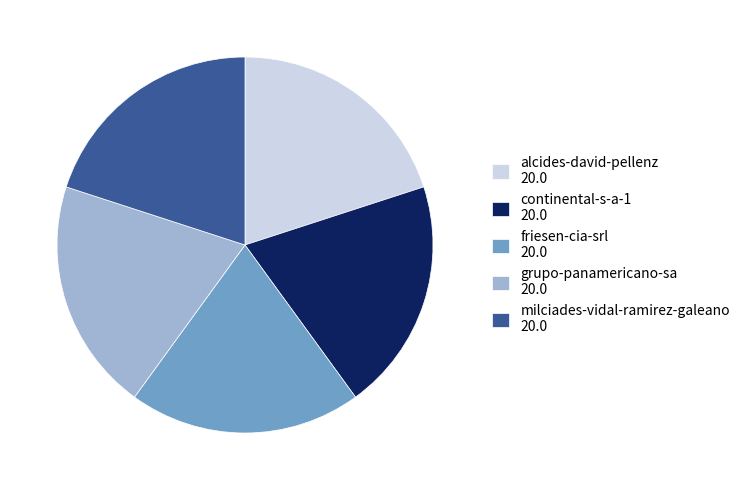

The alcides-david-pellenz slice represents 31% of the pie. True or false?

False